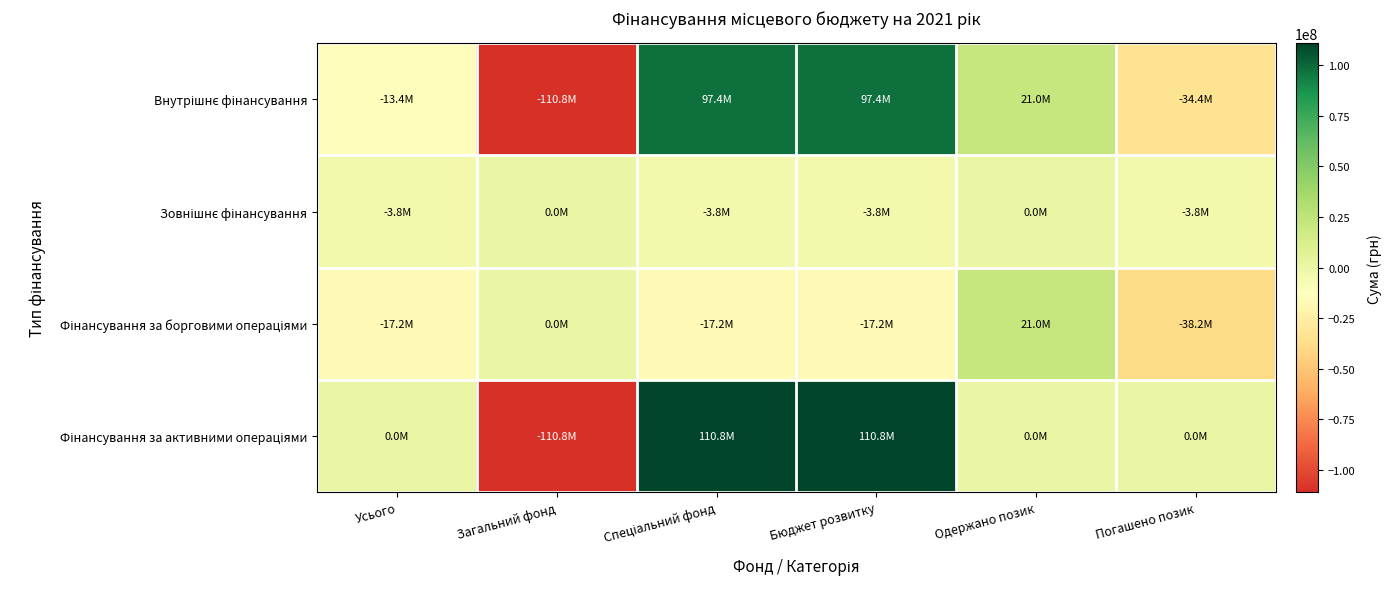

At Одержано позик, list the series in order from smallest to largest.

Зовнішнє фінансування, Фінансування за активними операціями, Внутрішнє фінансування, Фінансування за борговими операціями